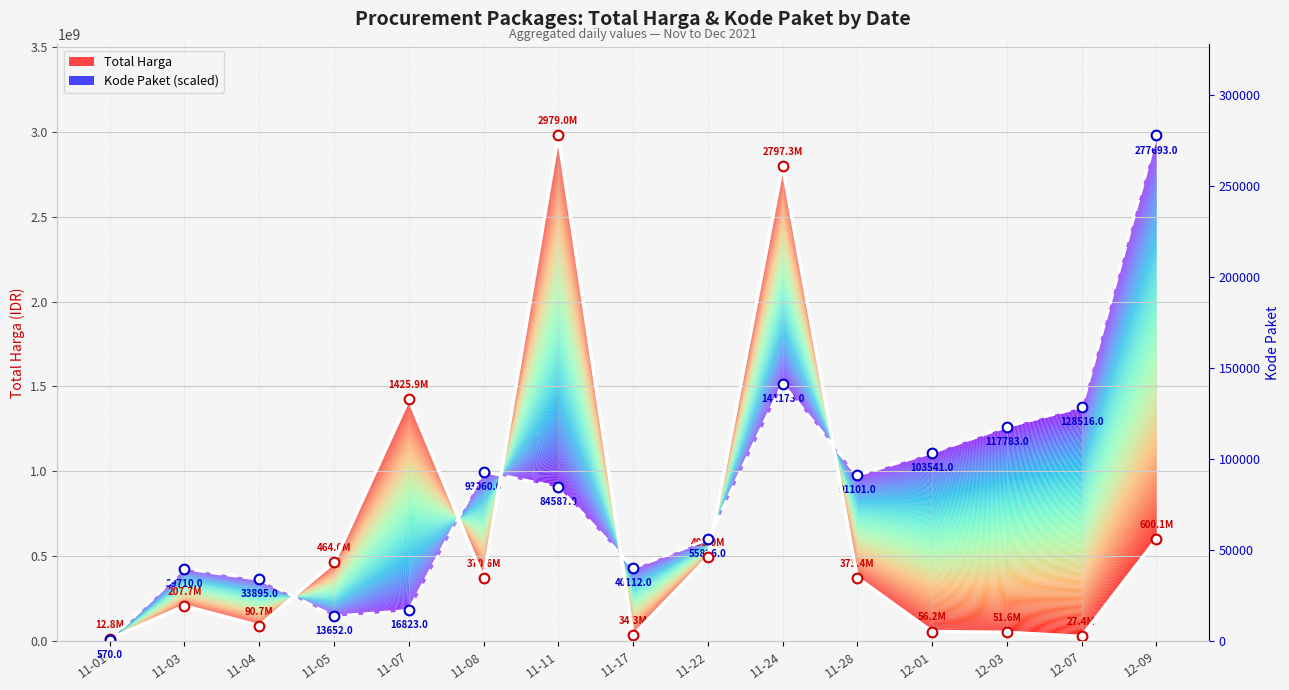

What is the approximate value of Total Harga at 11-04?

90672075.0